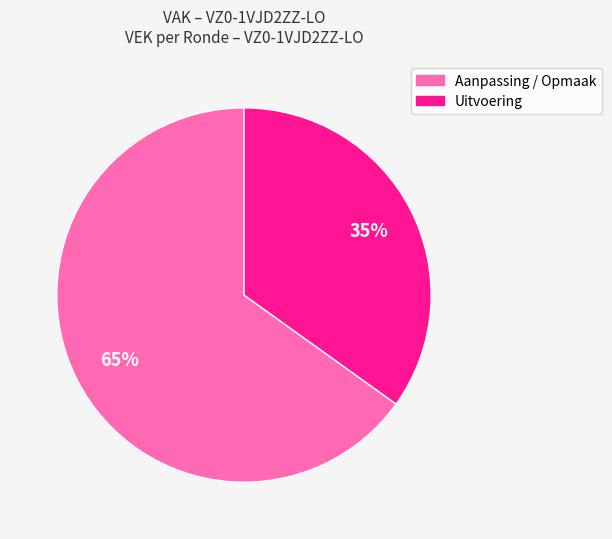

Is there a majority slice in this chart?

Yes